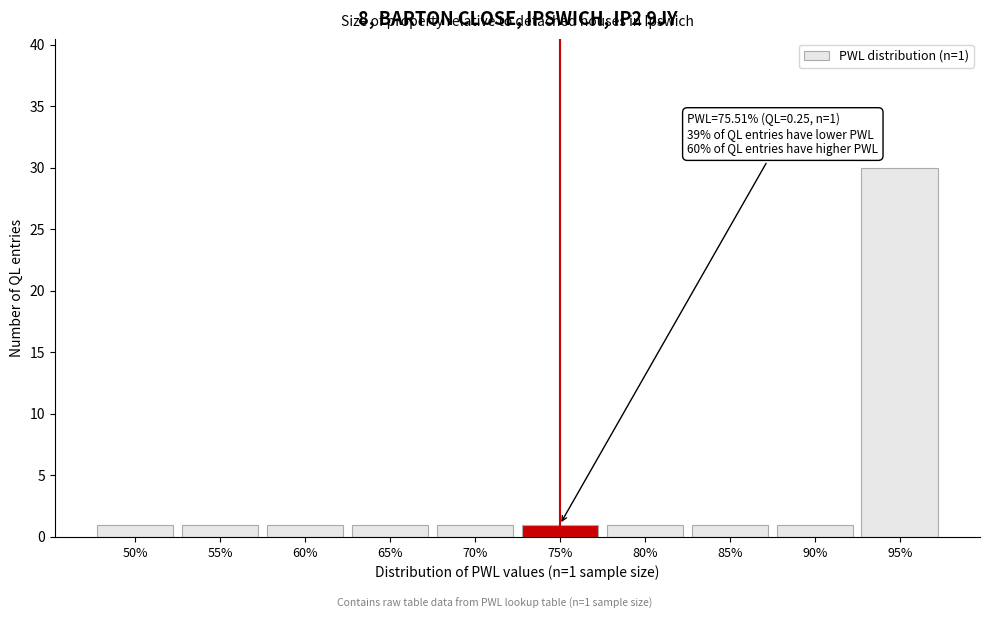

Reading right to left, extract all data points from this chart.

30	1	1	1	1	1	1	1	1	1